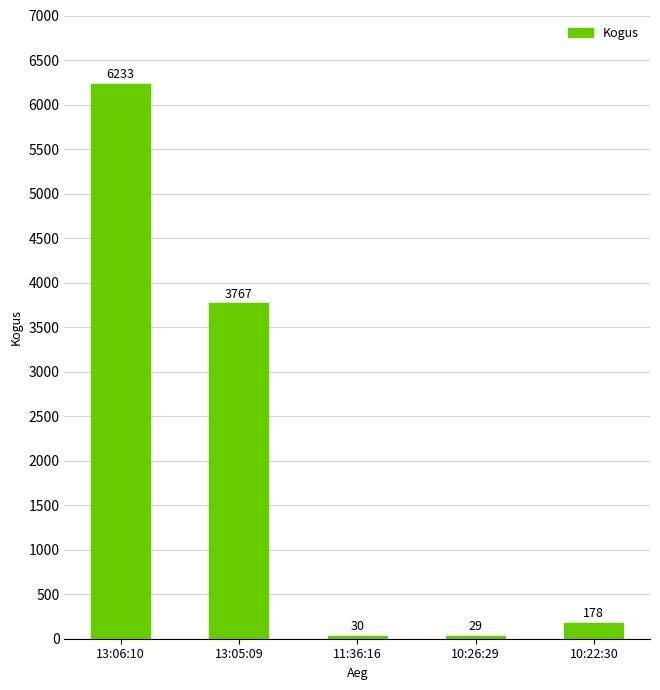

What is the value of the 3rd bar from the left?

30